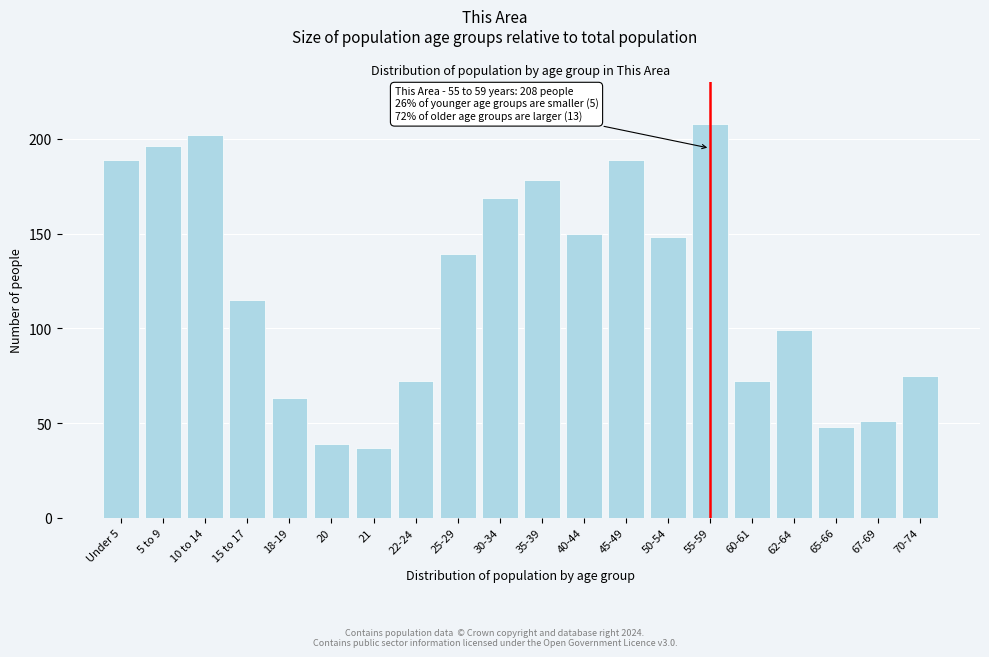

Reading left to right, transcribe all the data shown in this chart.

Under 5=189	5 to 9=196	10 to 14=202	15 to 17=115	18-19=63	20=39	21=37	22-24=72	25-29=139	30-34=169	35-39=178	40-44=150	45-49=189	50-54=148	55-59=208	60-61=72	62-64=99	65-66=48	67-69=51	70-74=75